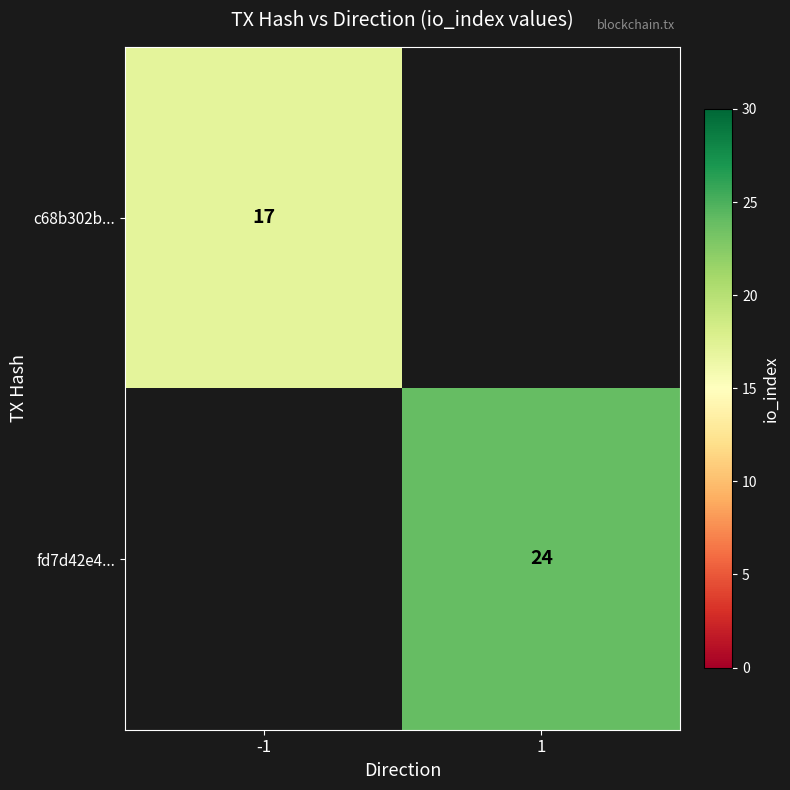

Is the value of fd7d42e4... at 1 greater than the value of c68b302b... at -1?

Yes